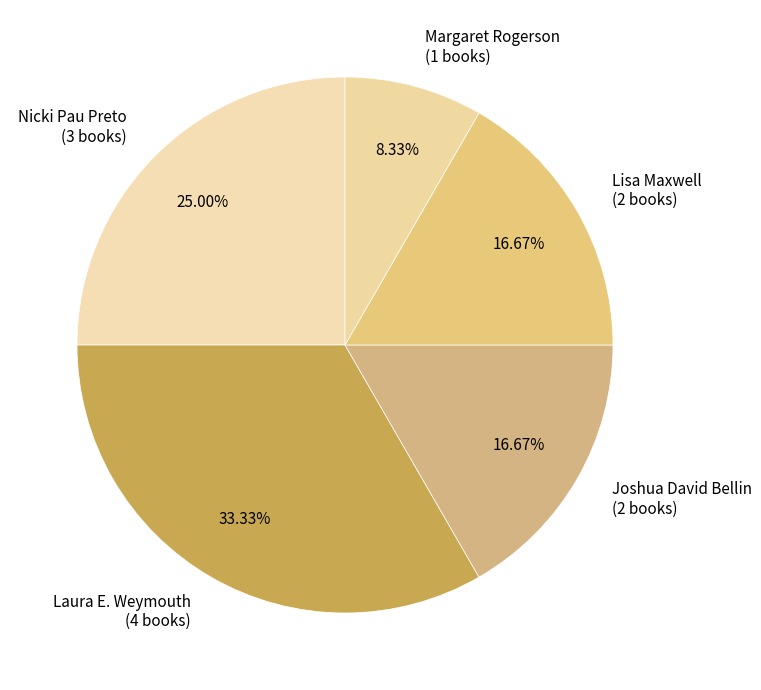

To the nearest percent, what is the difference between the Nicki Pau Preto and Margaret Rogerson slice percentages?

17%